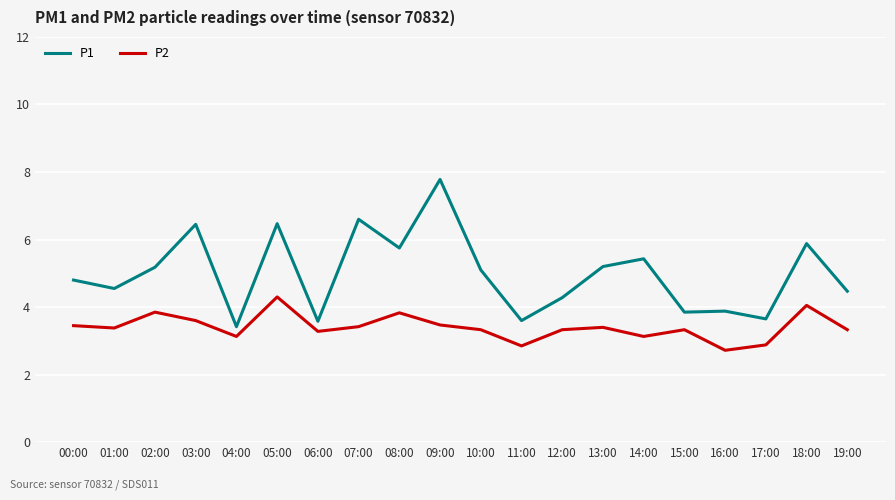

At 04:00, list the series in order from largest to smallest.

P1, P2